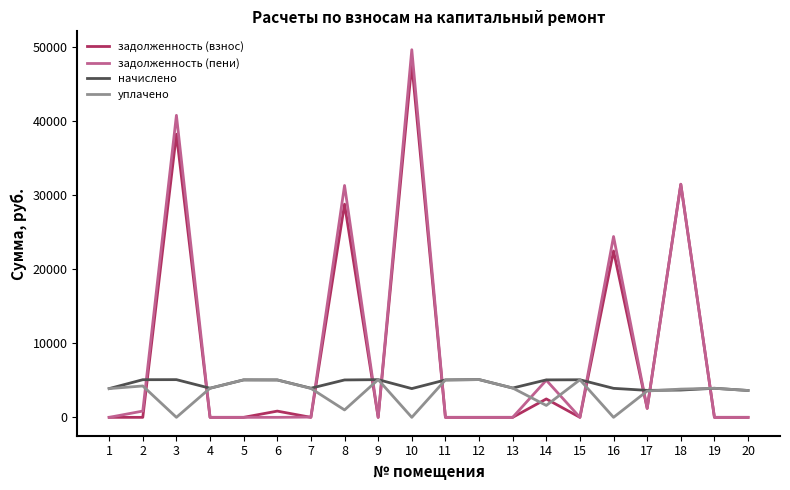

After their last crossing, which series has the higher values: задолженность (взнос) or начислено?

начислено